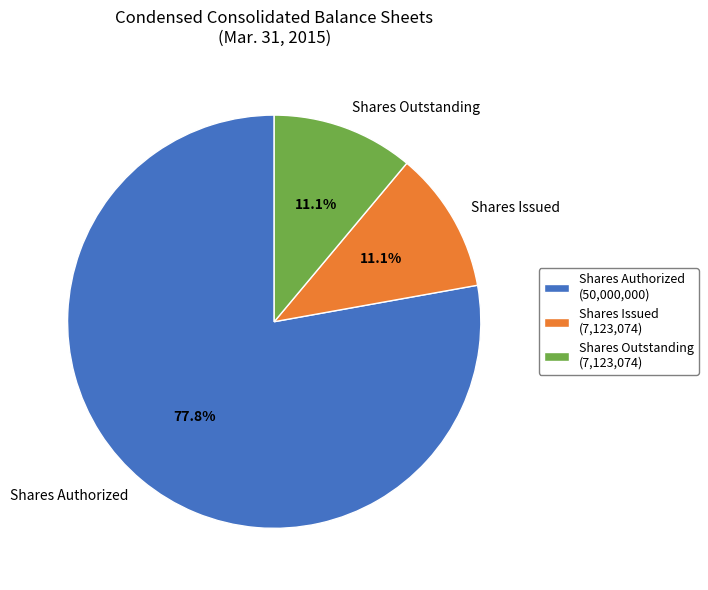

Is Shares Authorized the majority of the pie?

Yes